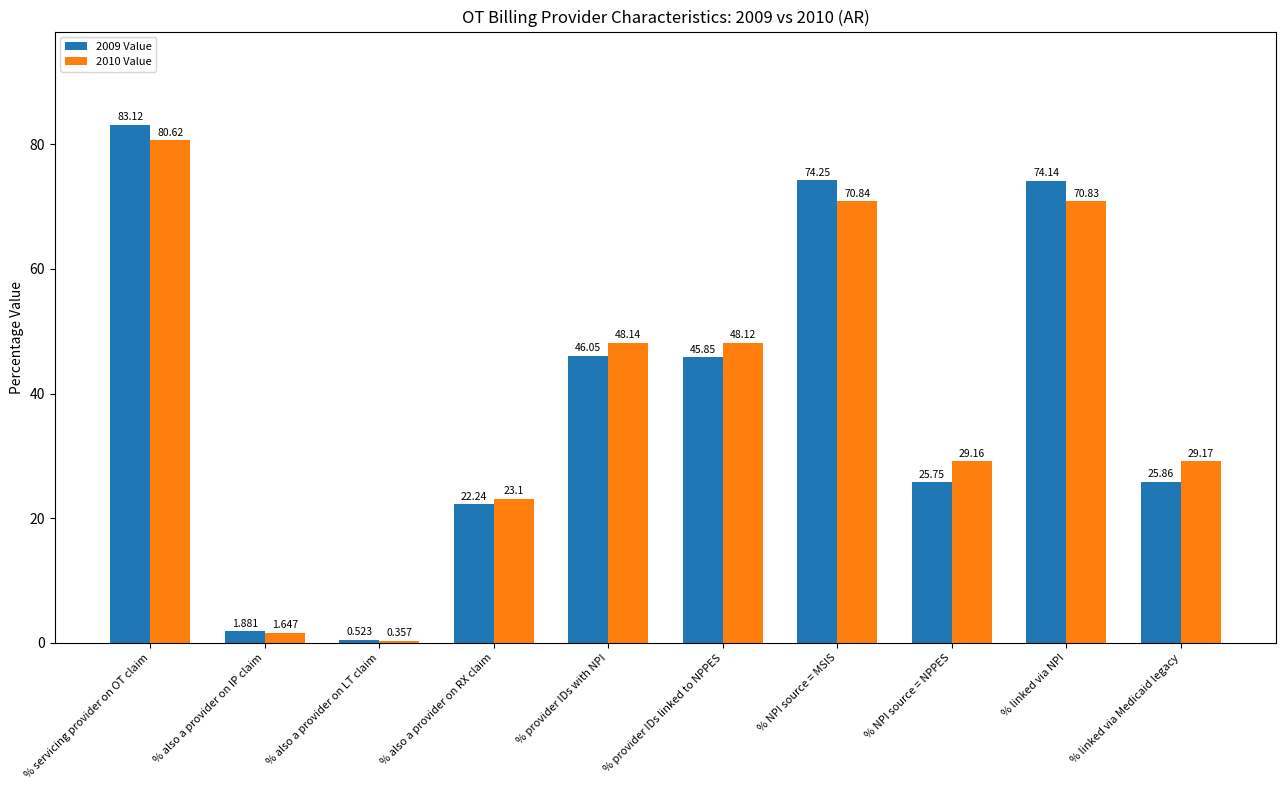

What is the value of the 2009 Value bar at the 8th from the left?

25.8